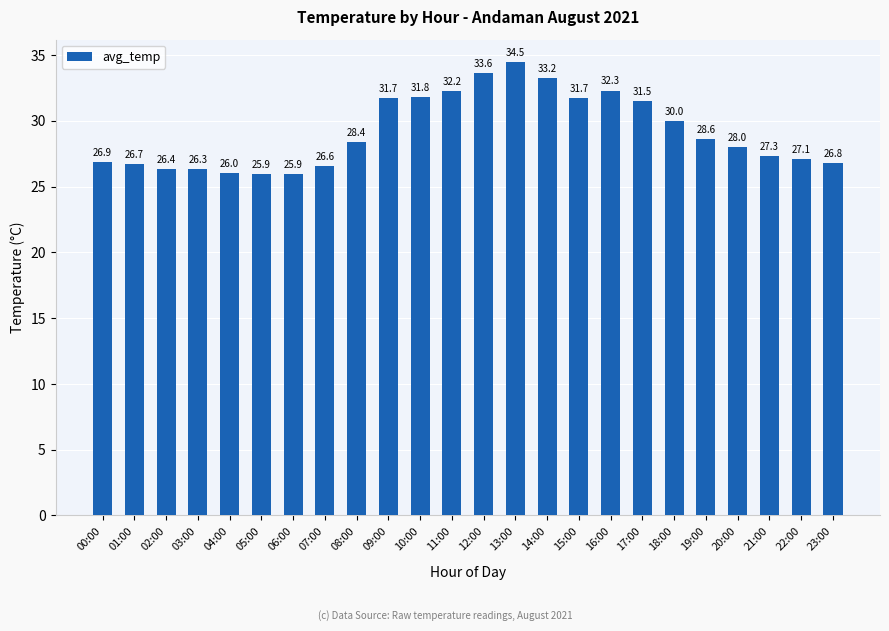

What is the difference between the values at 15:00 and 22:00?

4.6